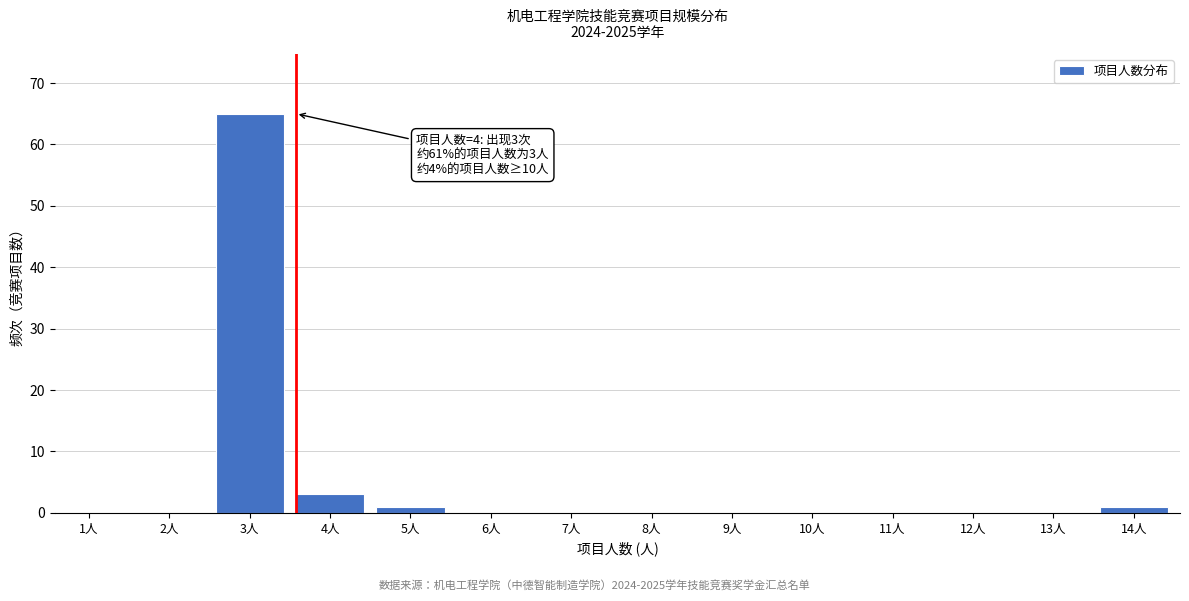

Reading left to right, extract all data points from this chart.

1人=0	2人=0	3人=65	4人=3	5人=1	6人=0	7人=0	8人=0	9人=0	10人=0	11人=0	12人=0	13人=0	14人=1